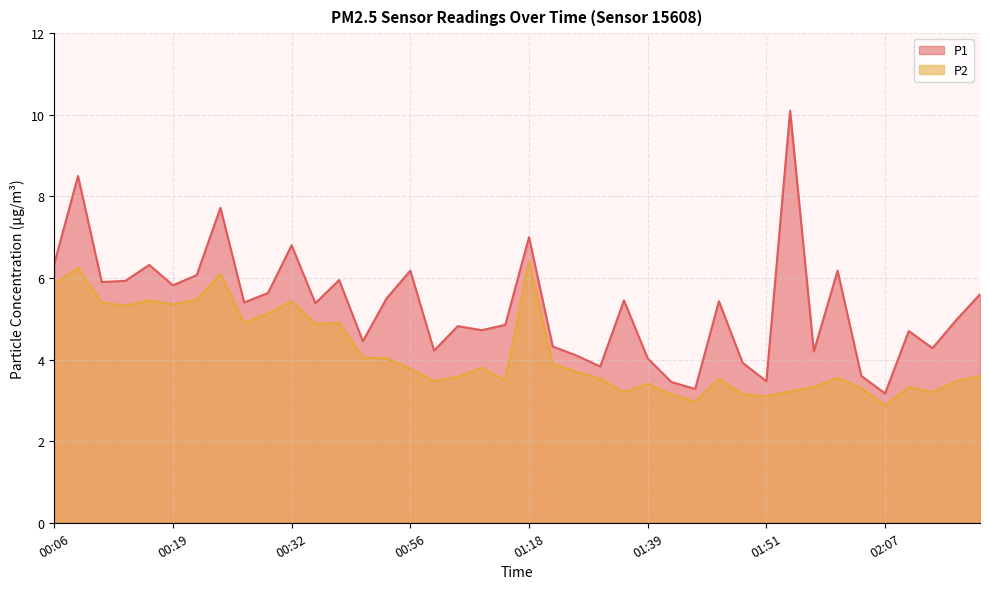

The P1 series shows 11.4 at 00:09. True or false?

False